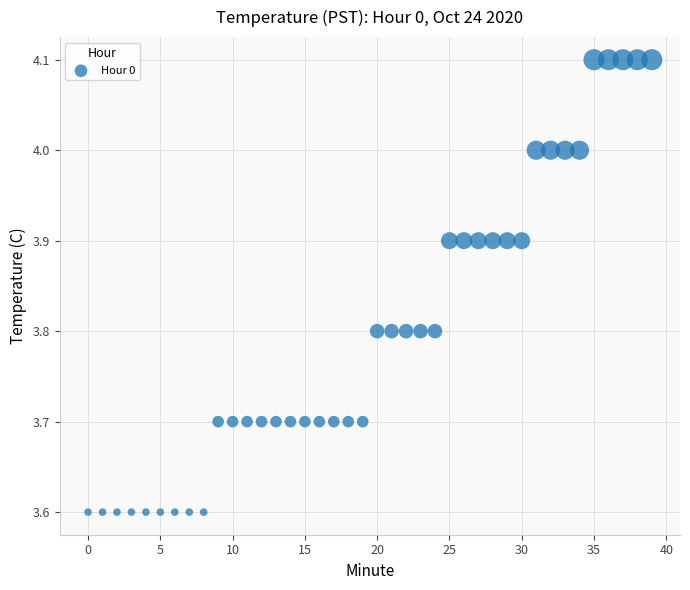

What is the range of Y values (max minus min)?

0.5